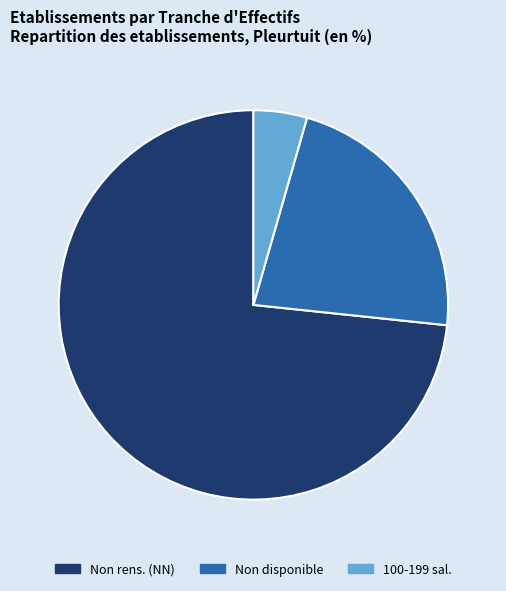

Which has a higher value, 100-199 sal. or Non rens. (NN)?

Non rens. (NN)